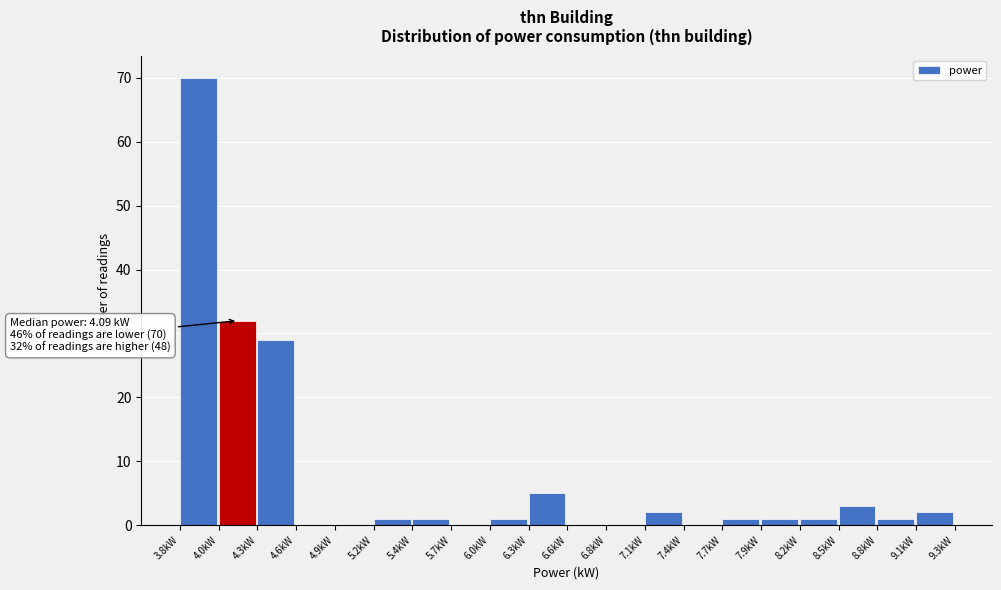

Which range on the x-axis has the tallest bar?

3.75 to 4.05